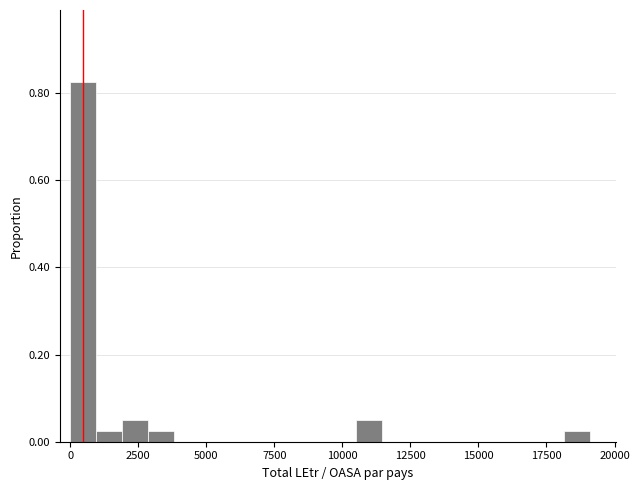

Around what value on the x-axis is the tallest bar? Give the approximate position of its centre, as read against the axis.

500